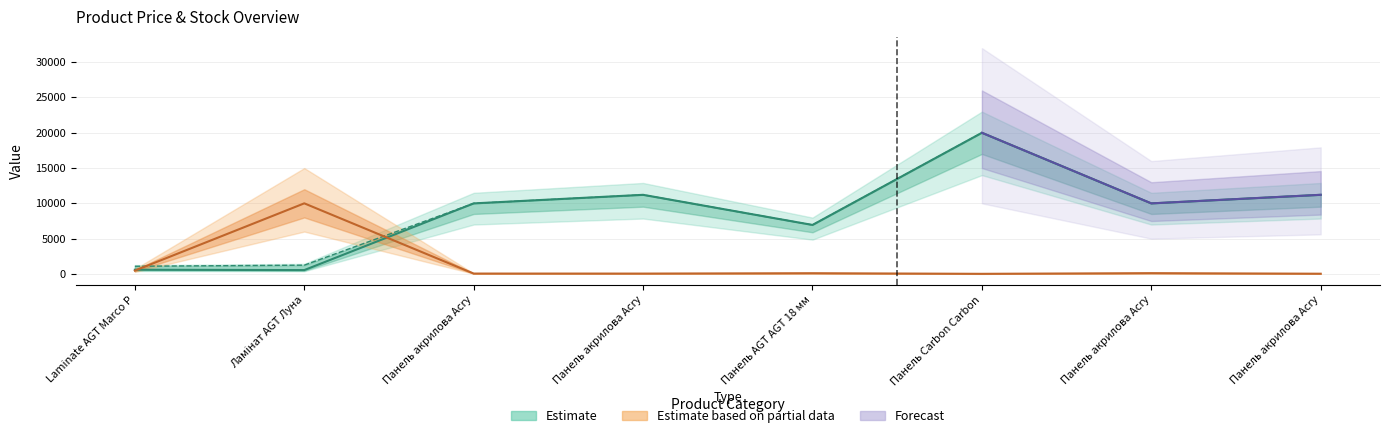

True or false: Ціна has a value of 924.2 at Laminate AGT Marco P.

False